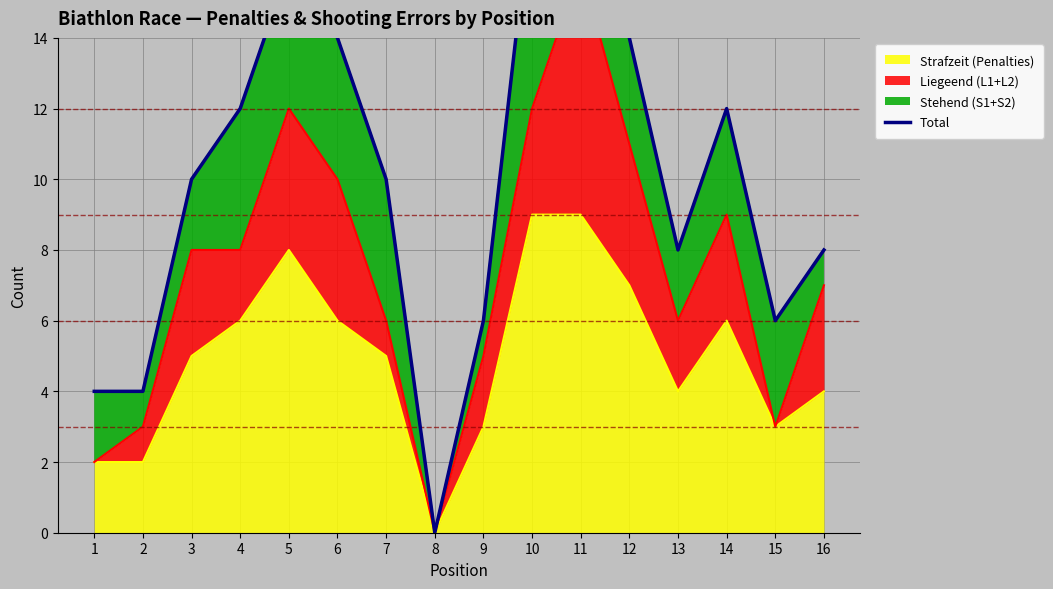

What is the value of the 9th point from the left?

6